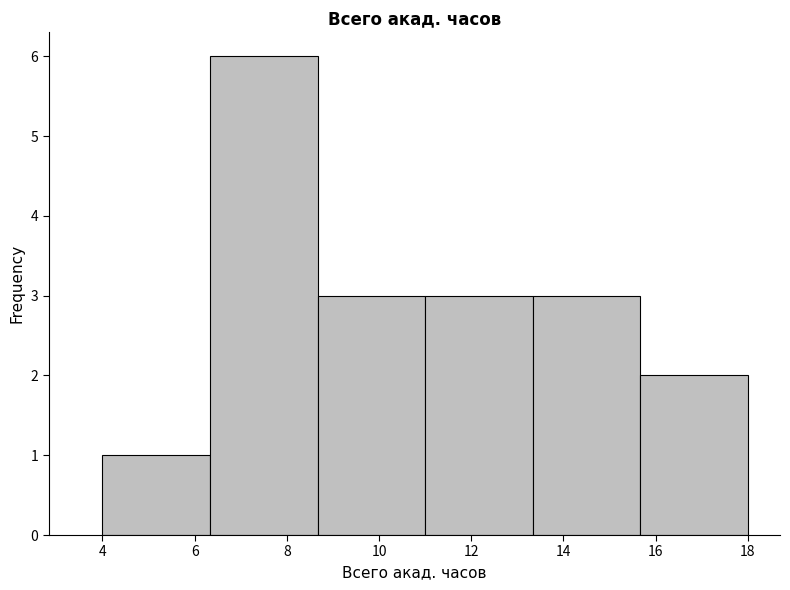

Which range on the x-axis has the tallest bar?

6.4 to 8.6